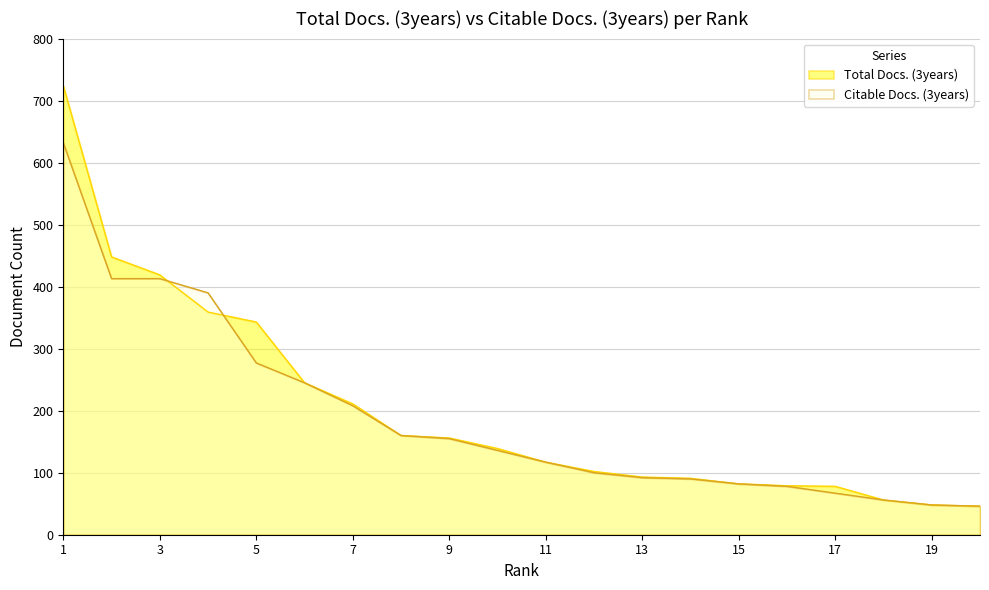

What is the minimum value for Total Docs. (3years)?

46